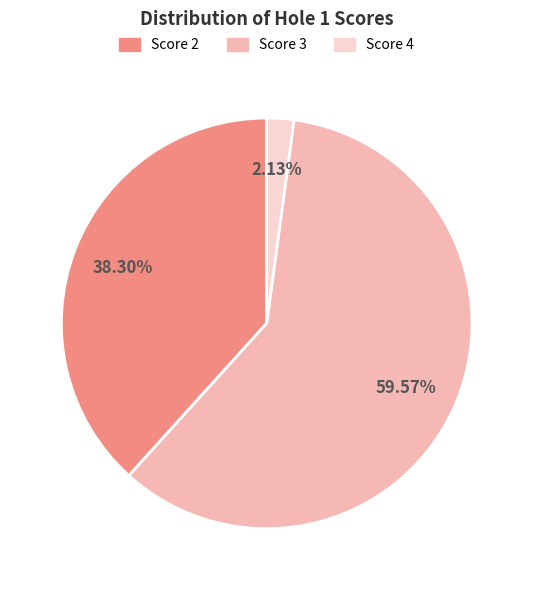

Is there any slice that represents more than half of the pie?

Yes